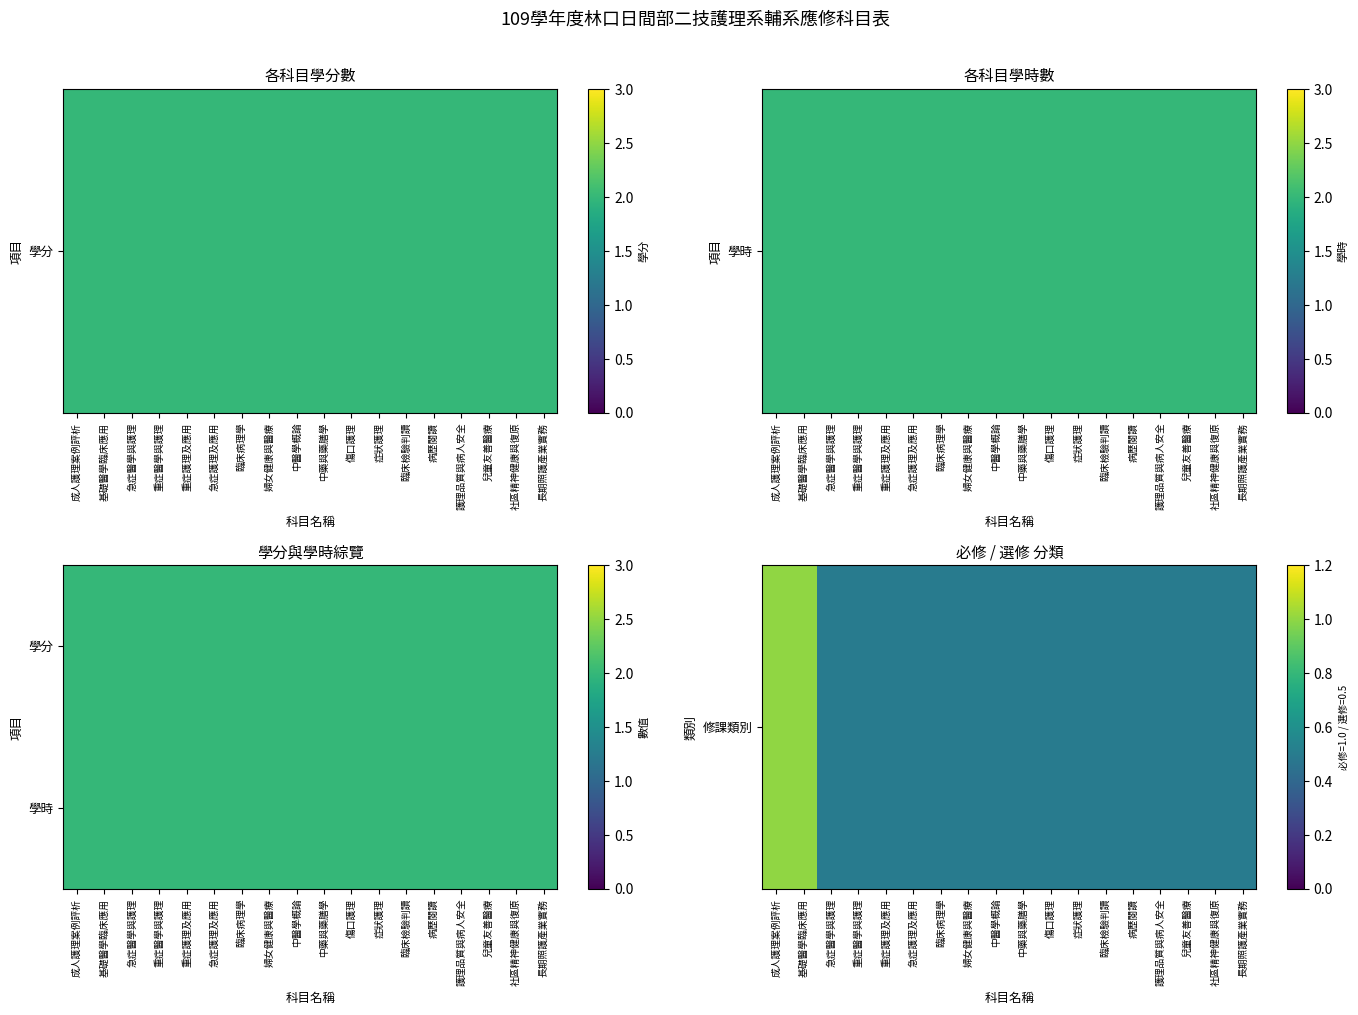

Between 臨床病理學 and 病歷閱讀, which series saw the biggest shift?

修課類別